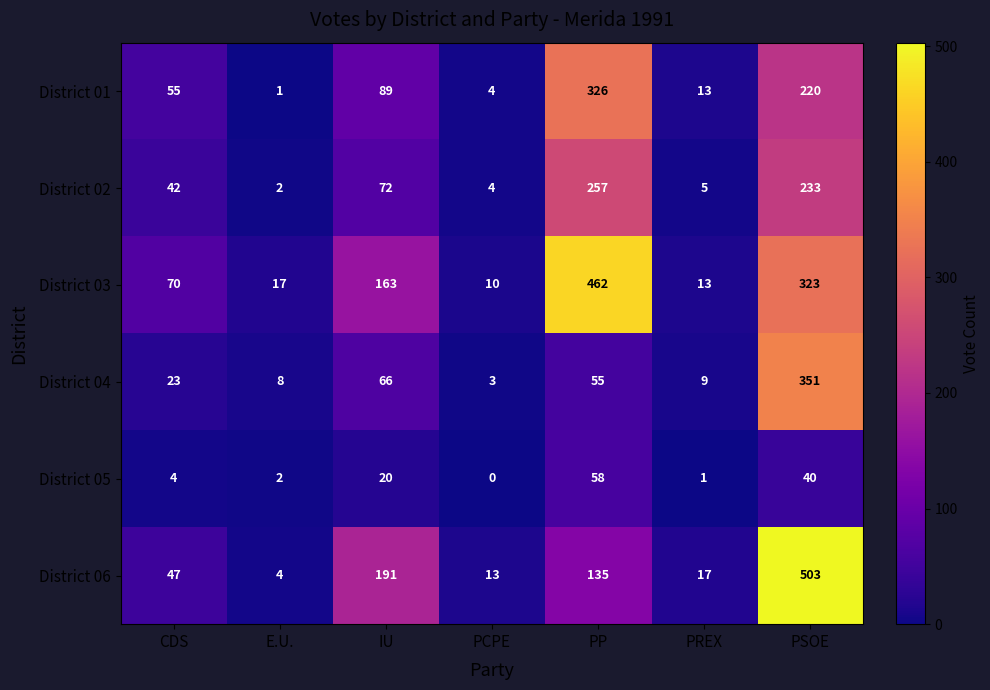

Where is District 04 nearest to the value 177?

IU